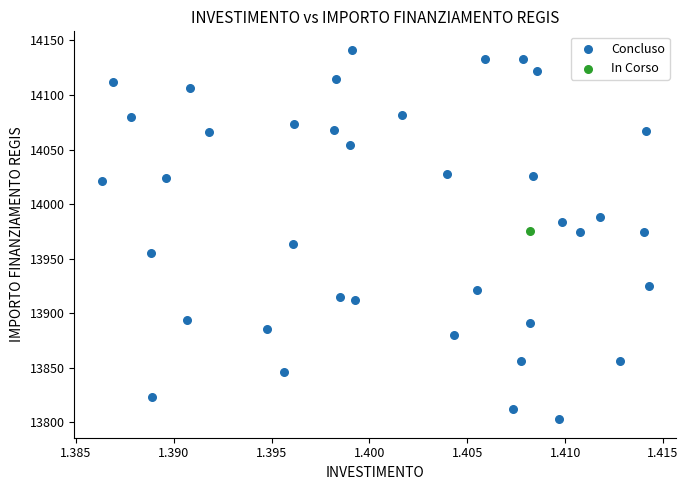

What are all the series names shown in the legend?

Concluso, In Corso